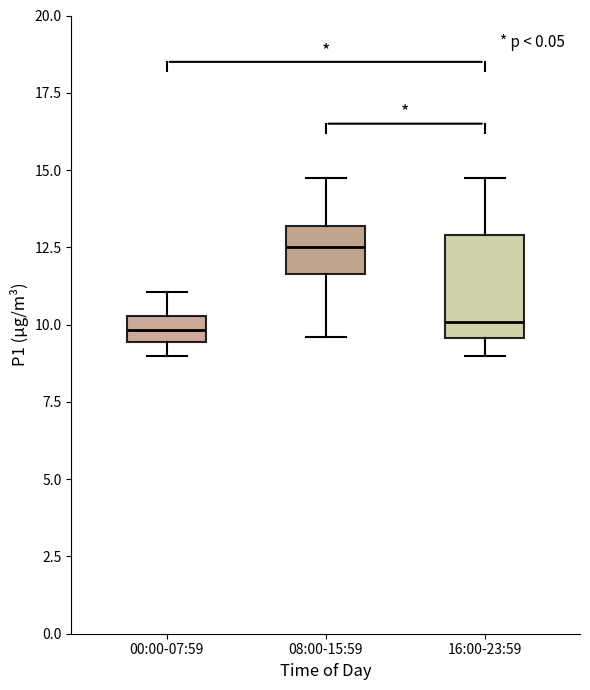

Where is the upper edge of the box for 00:00-07:59 on the y-axis? The values are not printed on the chart, so give them approximately, as read against the axis.

10.5